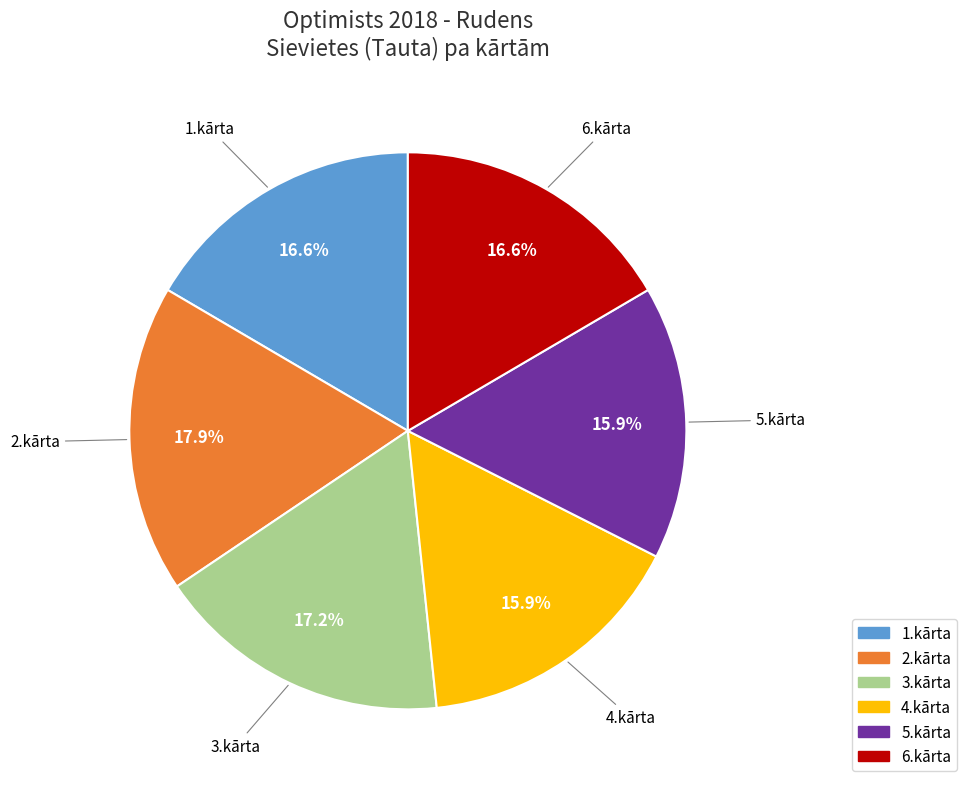

Is it true that 5.kārta is 25% of the pie?

False